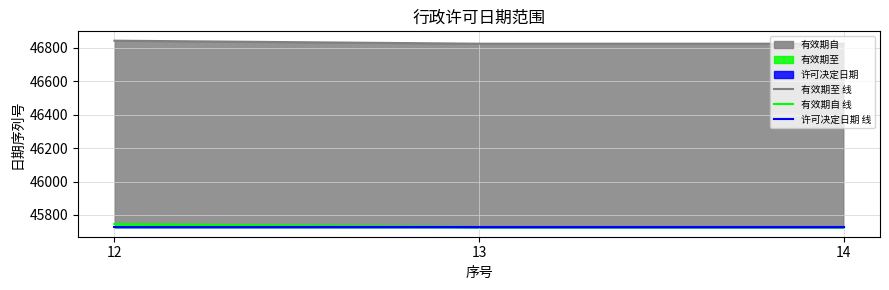

Which category has the highest value in the 有效期自 线 series?

12